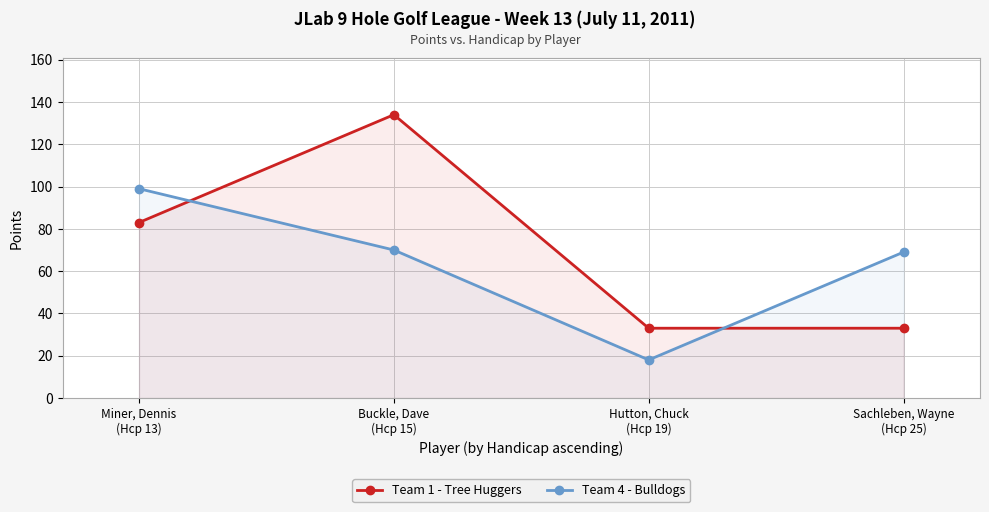

What position from the right is Sachleben, Wayne
(Hcp 25)?

1